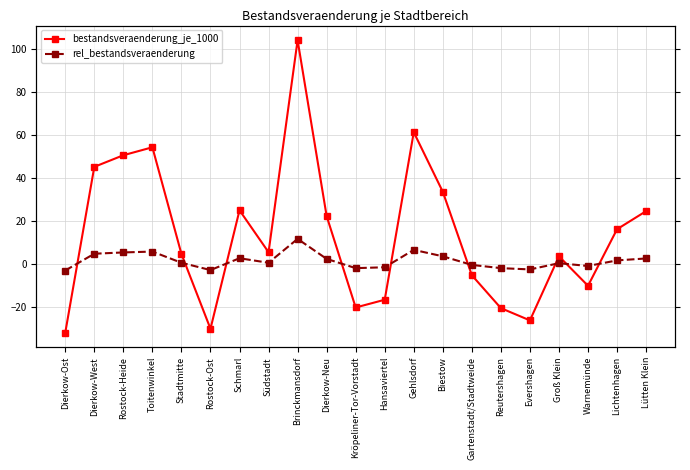

What is the difference between the second highest and second lowest values in the rel_bestandsveraenderung series?

9.4